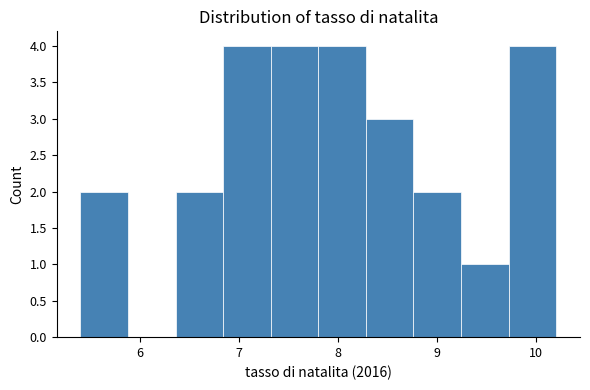

Reading left to right, transcribe this chart: for each bar, give the range it covers on the x-axis and its height. Neither the bar edges nor the heights are printed on the chart, so give them approximately, as read against the axes.

5.40 to 5.88: 2
5.88 to 6.36: 0
6.36 to 6.84: 2
6.84 to 7.32: 4
7.32 to 7.80: 4
7.80 to 8.28: 4
8.28 to 8.76: 3
8.76 to 9.24: 2
9.24 to 9.72: 1
9.72 to 10.20: 4